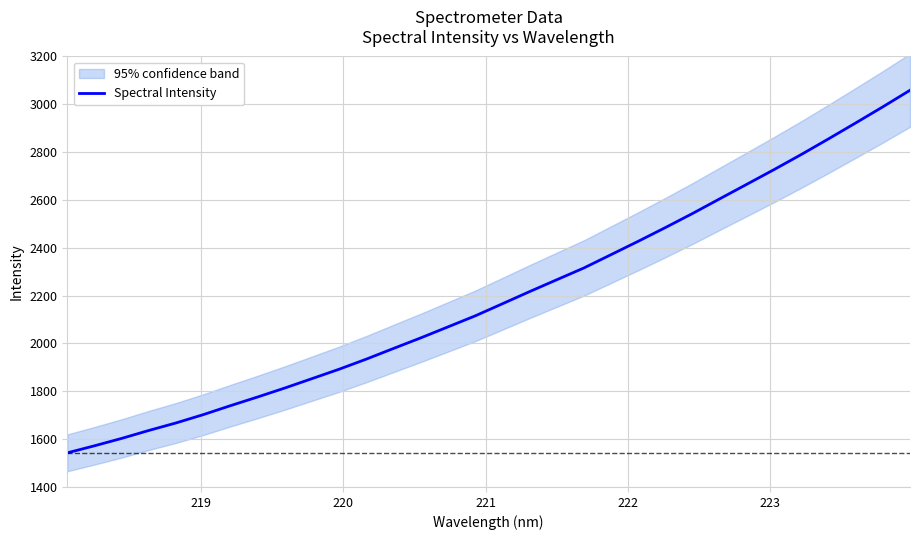

What is the lowest value of the Spectral Intensity series?

1542.7